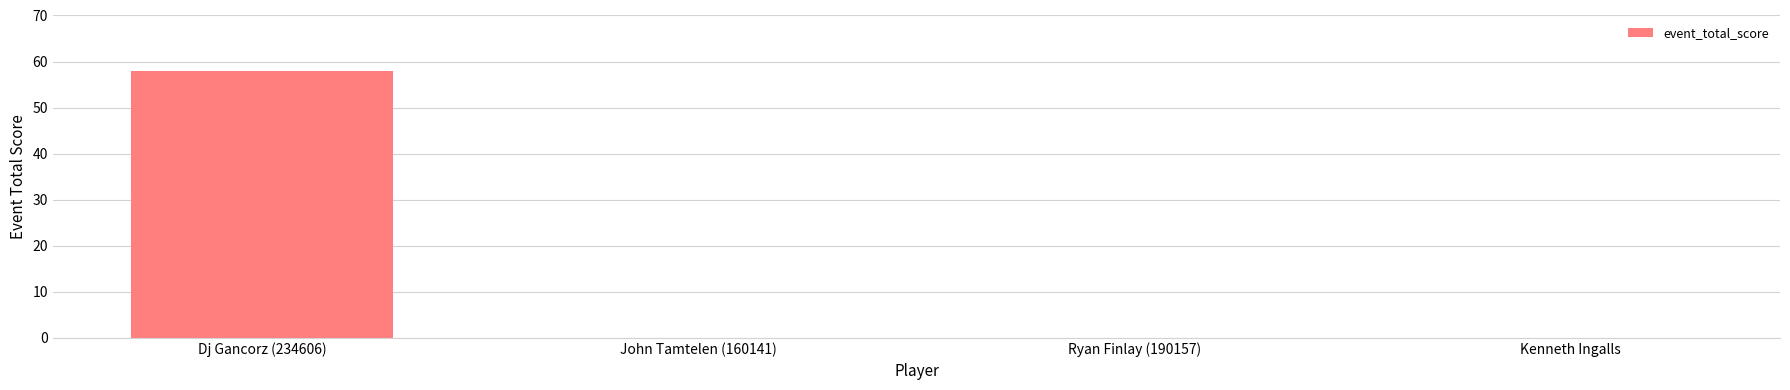

What is the sum of all values?

58